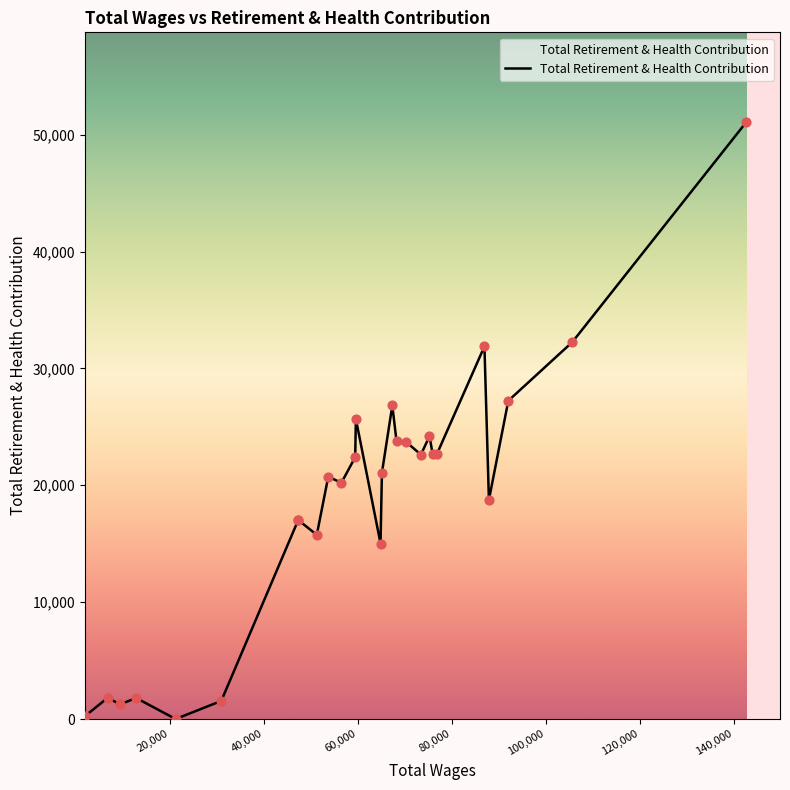

What is the difference between the maximum and minimum values?

51093